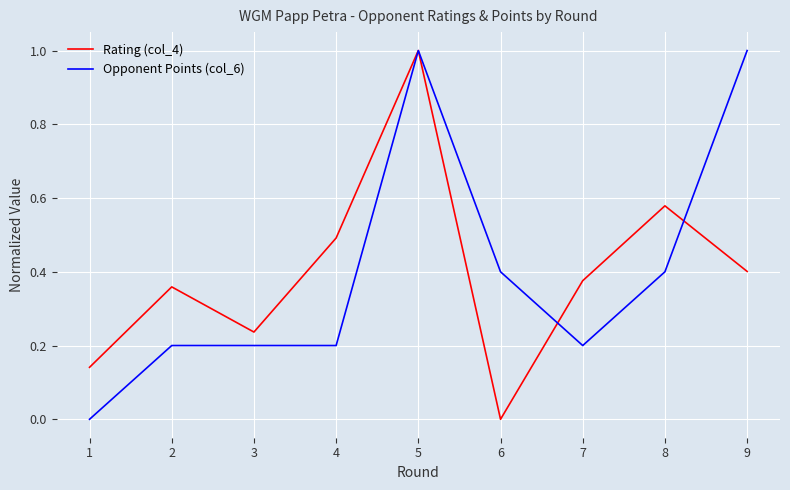

Which series changed the most between 8 and 9?

Opponent Points (col_6)